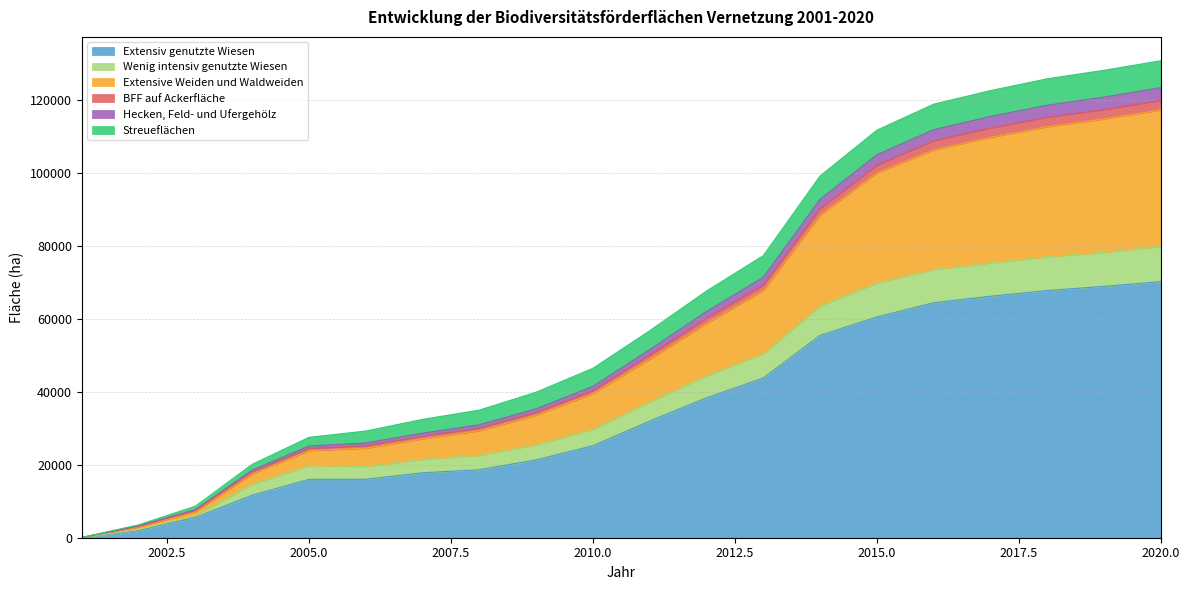

What is the maximum value for Extensiv genutzte Wiesen?

70145.7